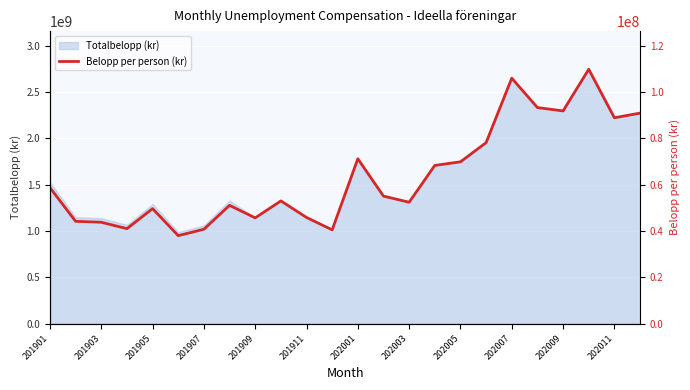

What is the highest value of the Totalbelopp (kr) series?

2745937512